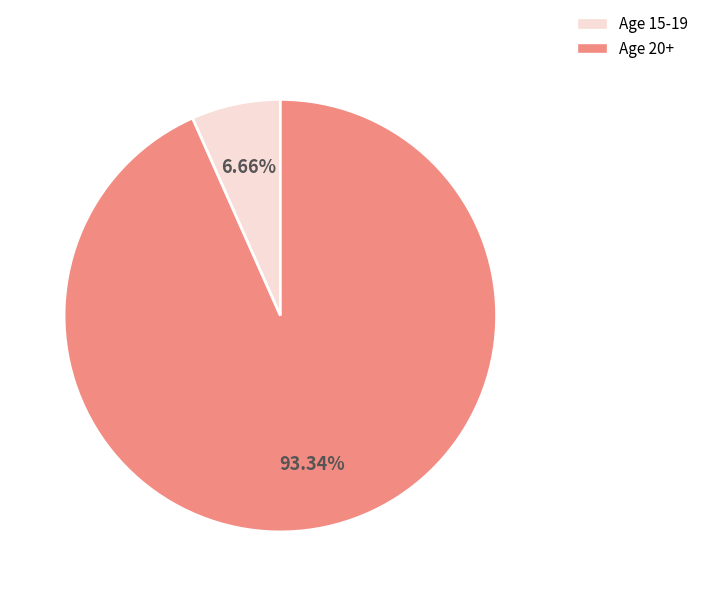

Do Age 15-19 and Age 20+ together represent more than half of the pie?

Yes